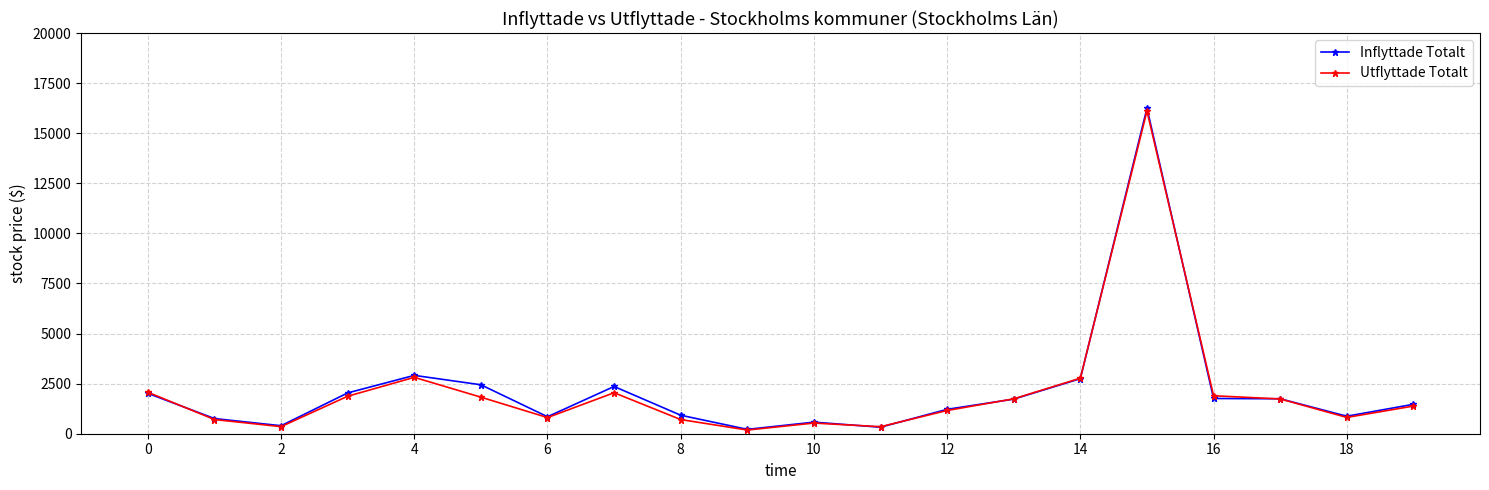

True or false: Inflyttade Totalt has more than 0 points higher than both neighbors.

True